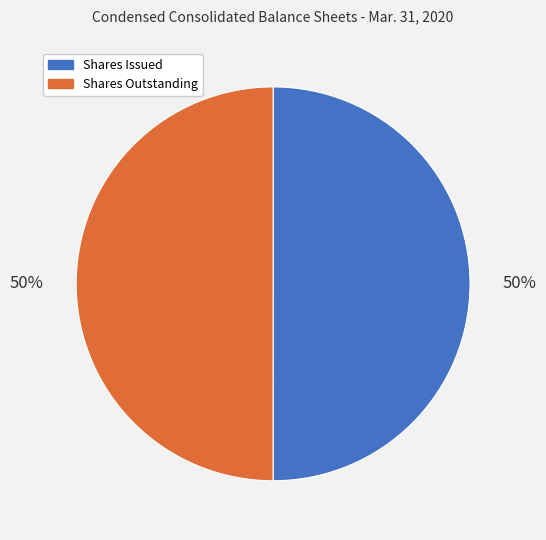

To the nearest percent, what is the average slice percentage?

50%